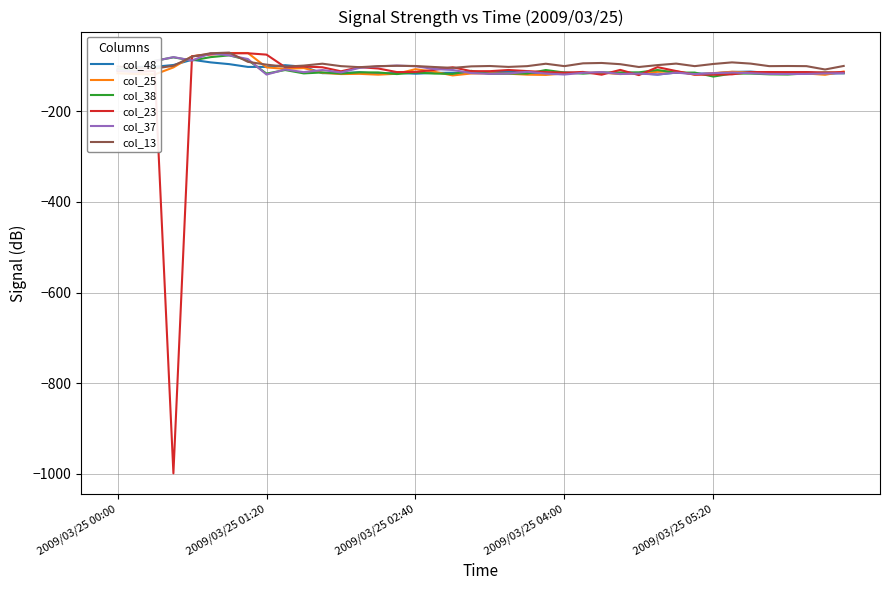

What is the maximum value shown in the chart?

-70.5